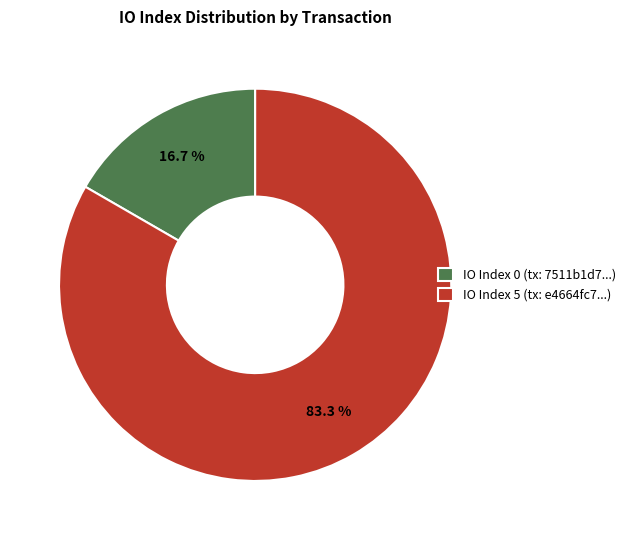

Which has a higher value, IO Index 5 (tx: e4664fc7...) or IO Index 0 (tx: 7511b1d7...)?

IO Index 5 (tx: e4664fc7...)